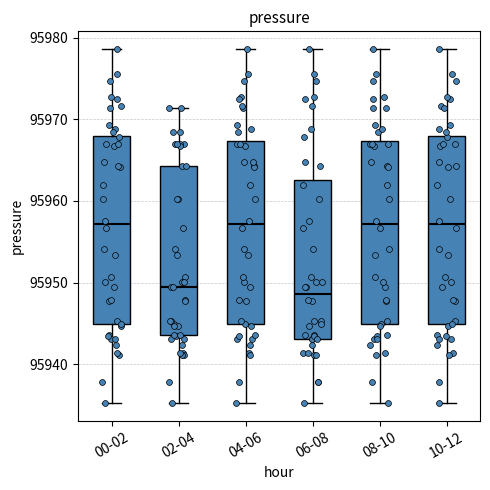

Reading left to right, read every box against the y-axis: the position of its median line, the range the box covers, and the ends of its whiskers. The values are not printed on the chart, so give them approximately, as read against the axis.

00-02: median 95957, box 95945 to 95968, whiskers 95935 to 95979
02-04: median 95949, box 95944 to 95964, whiskers 95935 to 95971
04-06: median 95957, box 95945 to 95967, whiskers 95935 to 95979
06-08: median 95949, box 95943 to 95963, whiskers 95935 to 95979
08-10: median 95957, box 95945 to 95967, whiskers 95935 to 95979
10-12: median 95957, box 95945 to 95968, whiskers 95935 to 95979